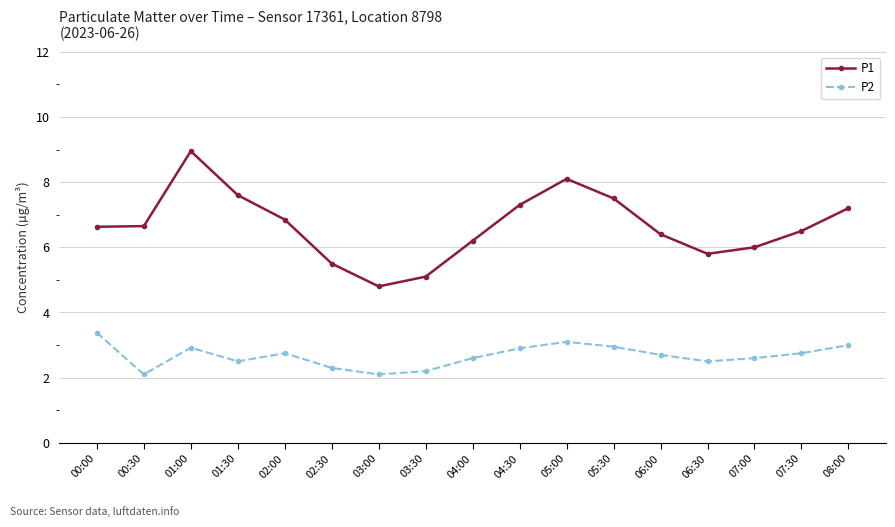

Is it true that P1 equals 5.5 at 02:30?

True